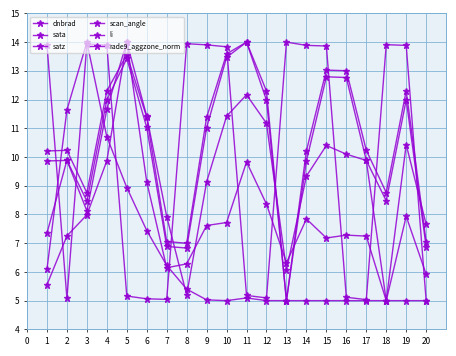

Which series has the largest total across all categories?

scan_angle